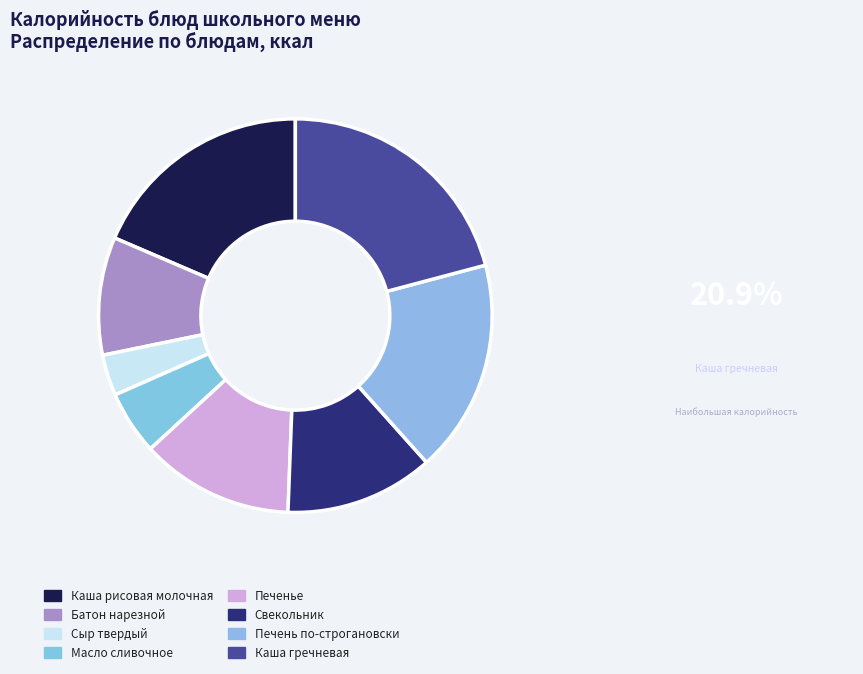

How many segments does this pie chart have?

8